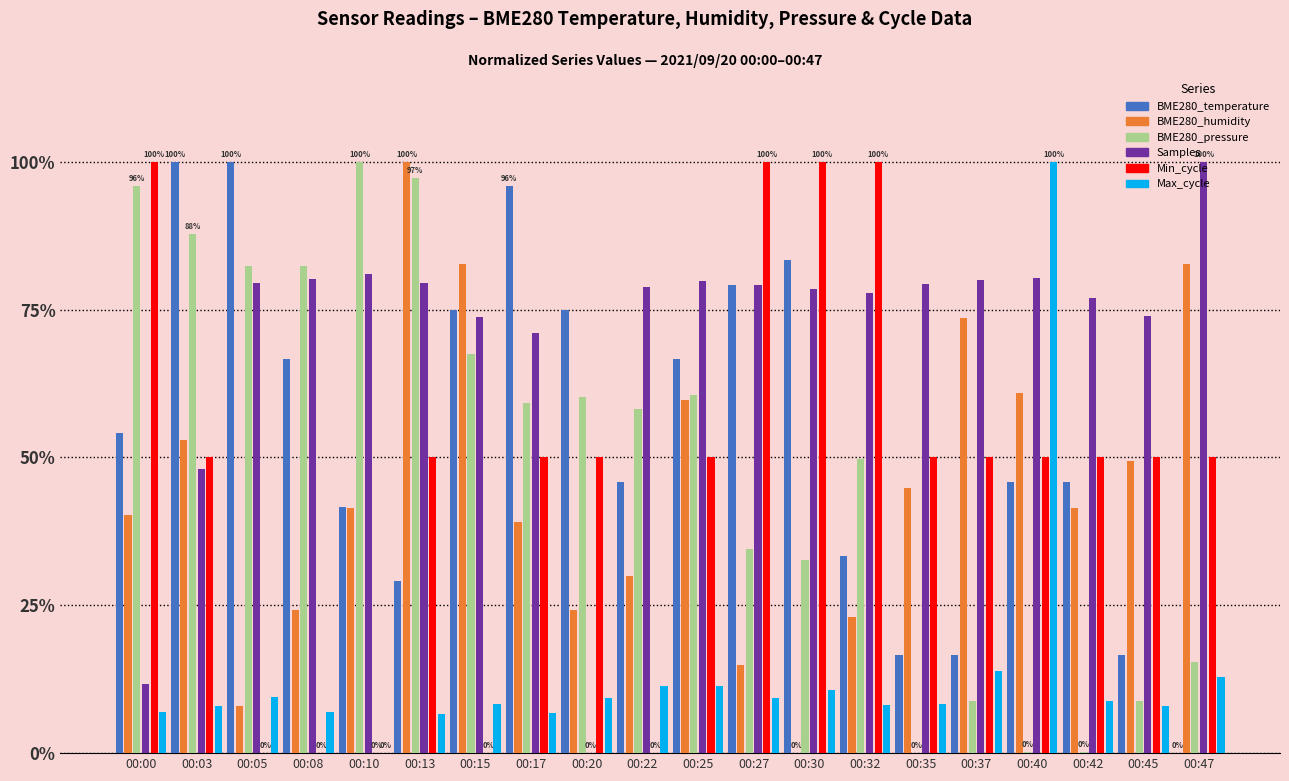

What is the highest value of the Min_cycle series?

100.0